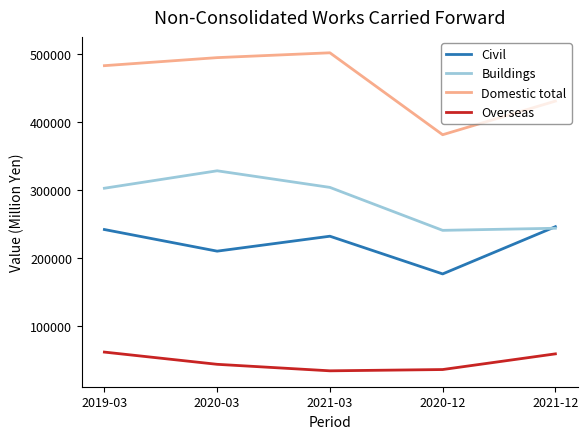

What is the highest value of the Buildings series?

328044